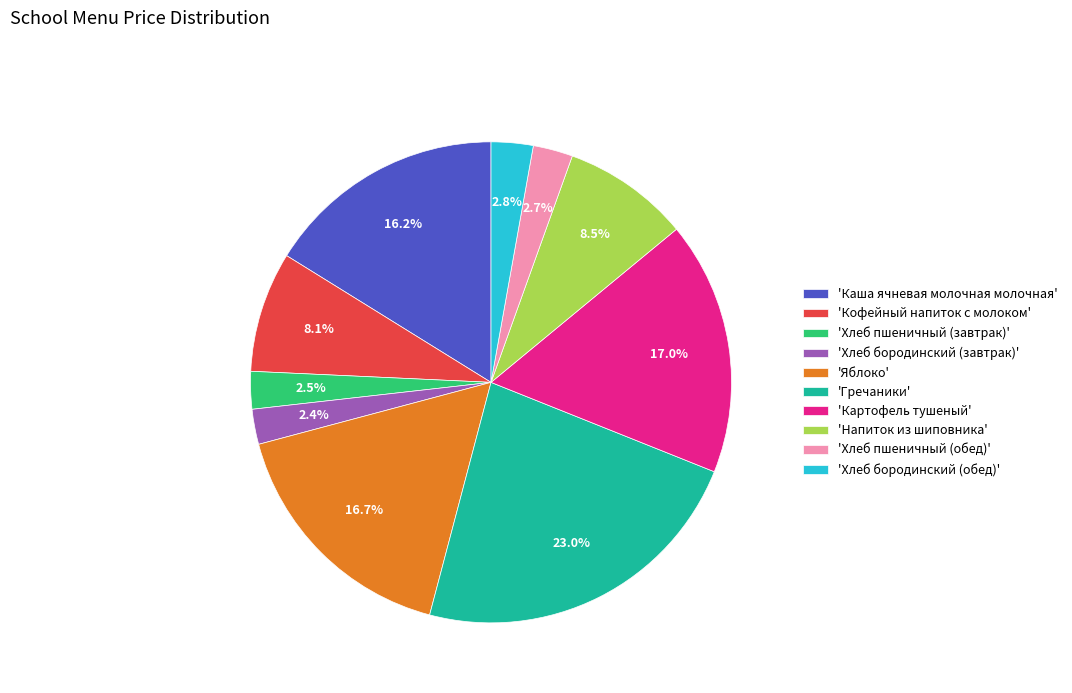

Does 'Напиток из шиповника' account for over 50% of the chart?

No